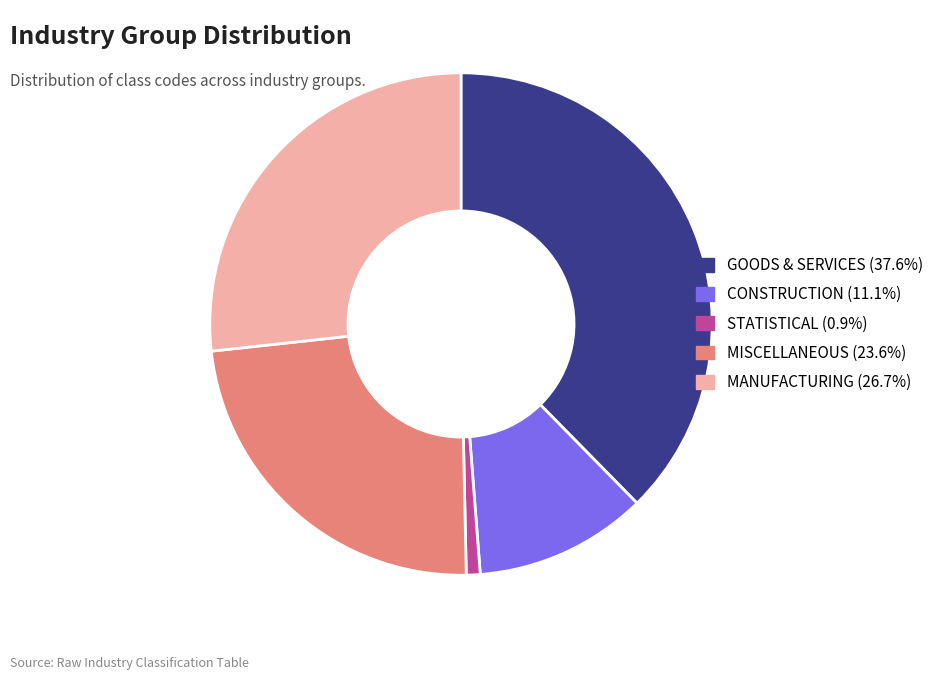

Which category has the biggest portion of the pie?

GOODS & SERVICES